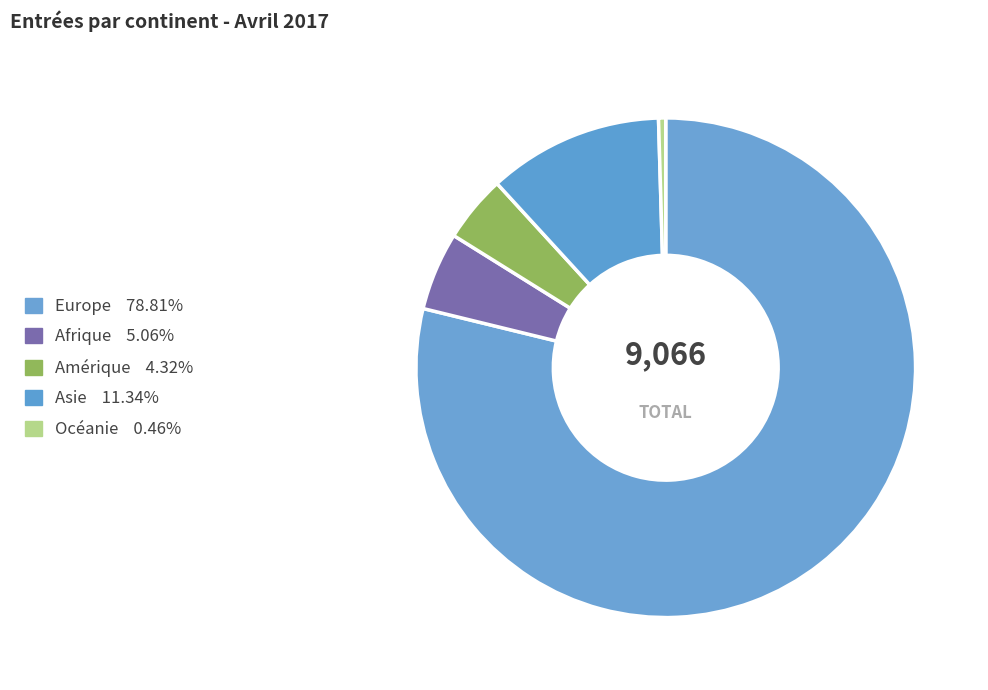

Which slice is the largest?

Europe